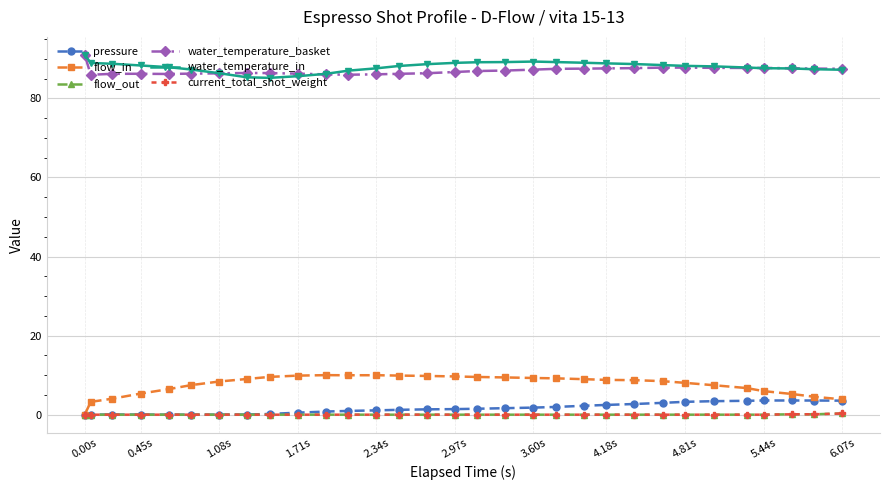

True or false: flow_in has more than 1 points higher than both neighbors.

True